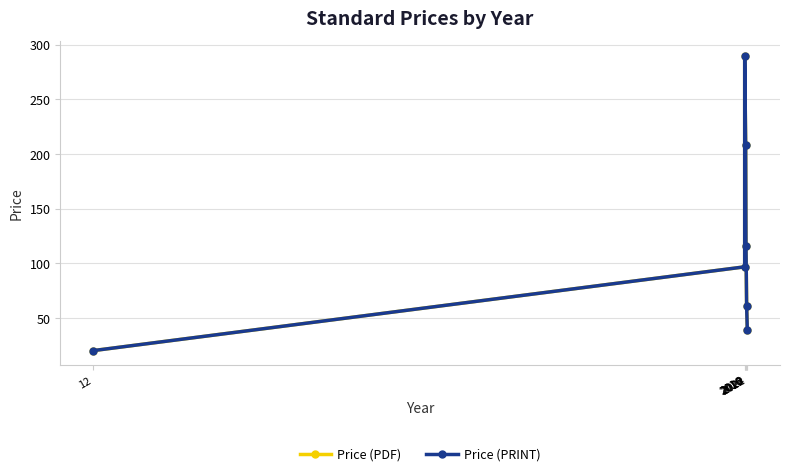

What is the sum of all Price (PDF) values?

831.1